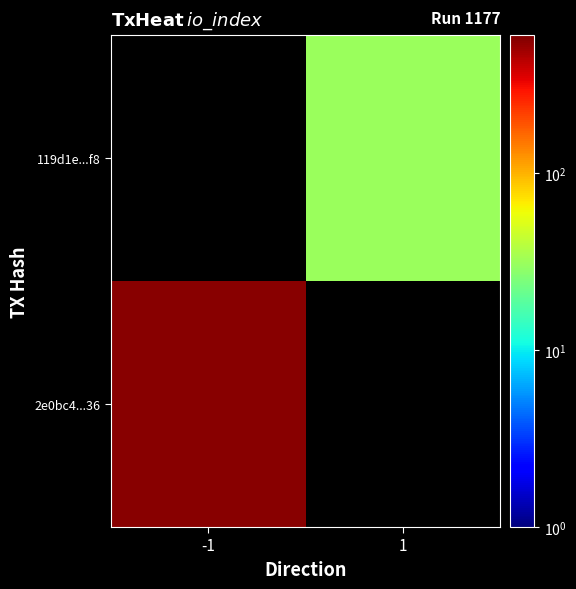

Is the value of 119d1e...f8 at 1 greater than the value of 2e0bc4...36 at 1?

No